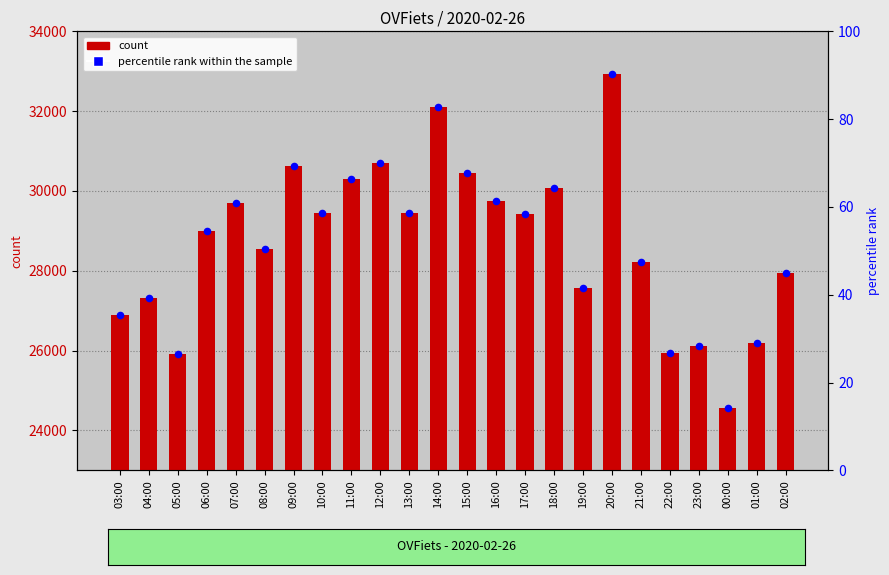

What is the total value across all series at 07:00?

29766.0